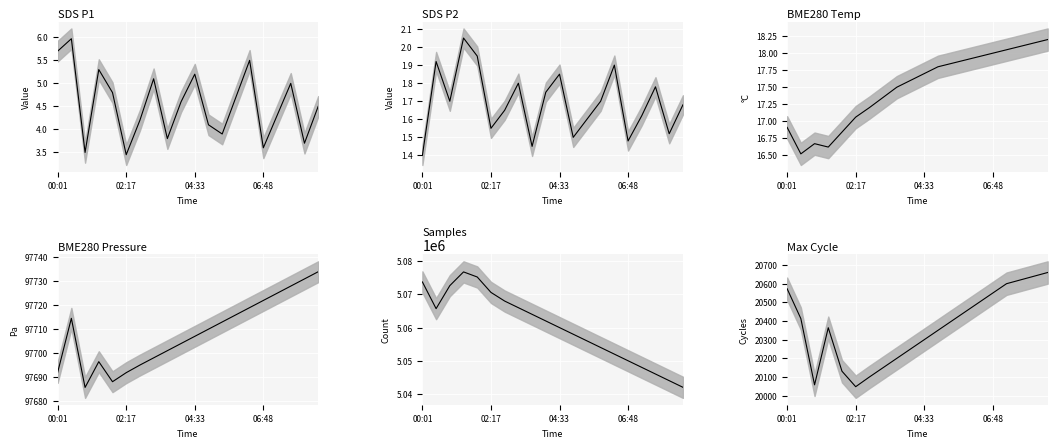

Is the value of SDS_P2_line at 9 greater than the value of BME280_temperature_line at 4?

No